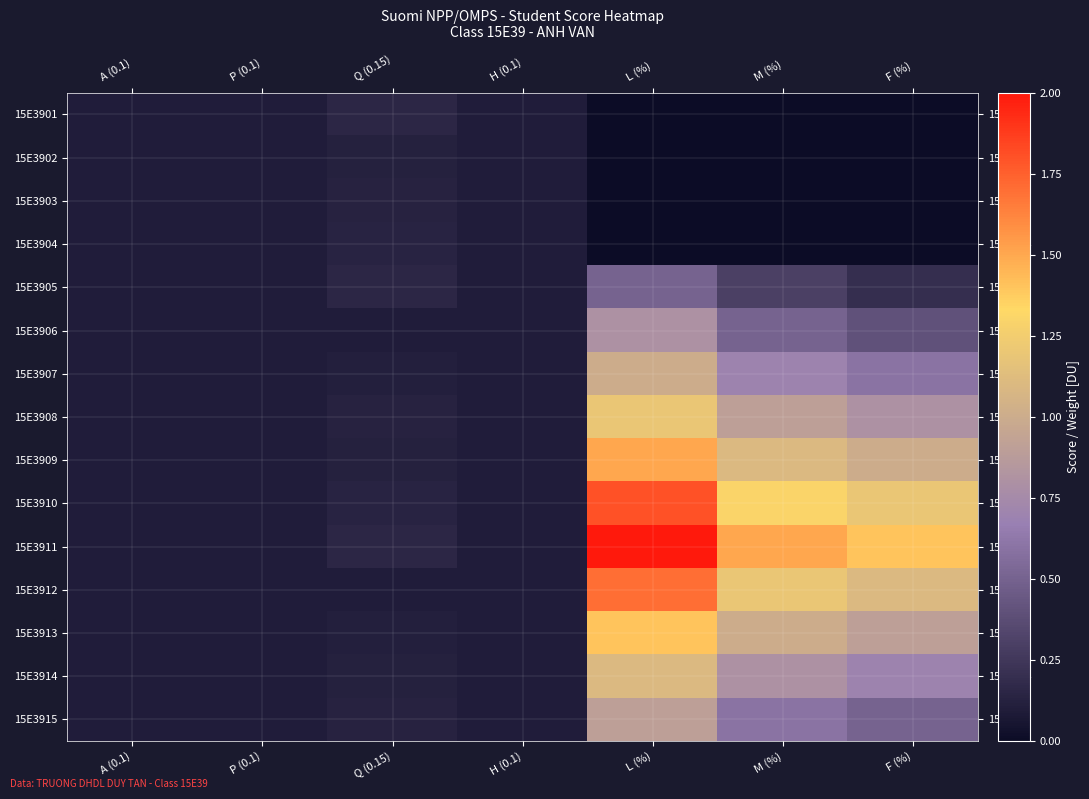

Which series changed the most between Q (0.15) and L (%)?

15E3911